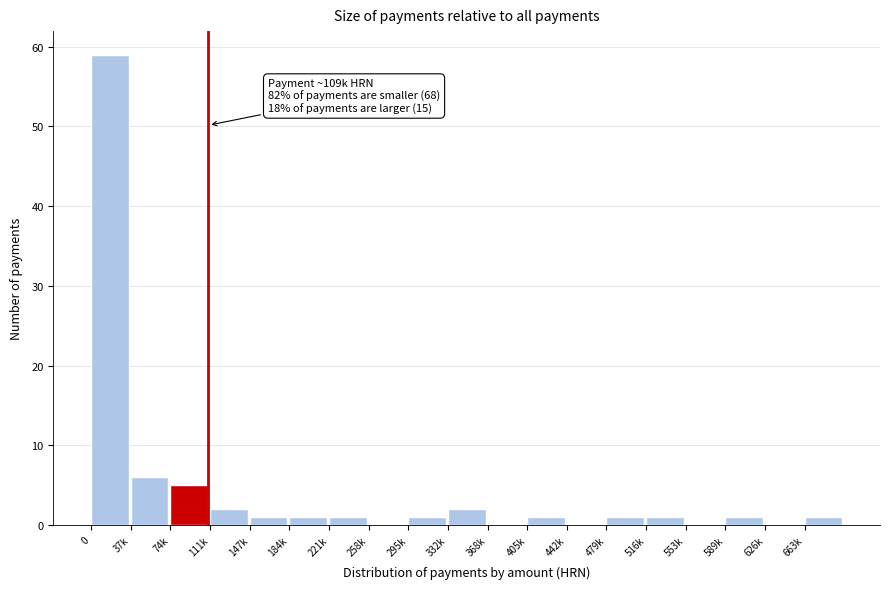

The chart shows a value of -23 at 553k. True or false?

False